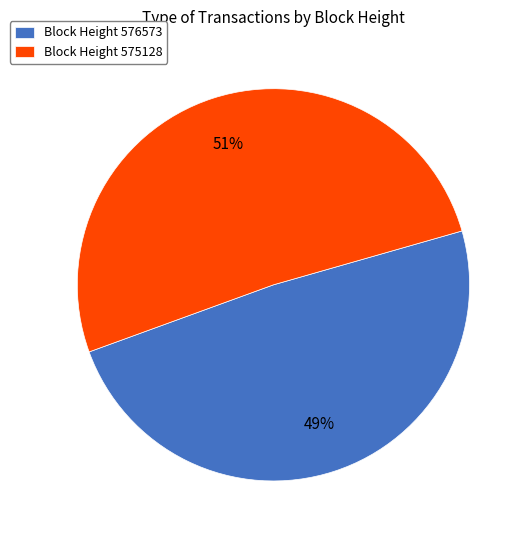

Which category accounts for the majority?

Block Height 575128